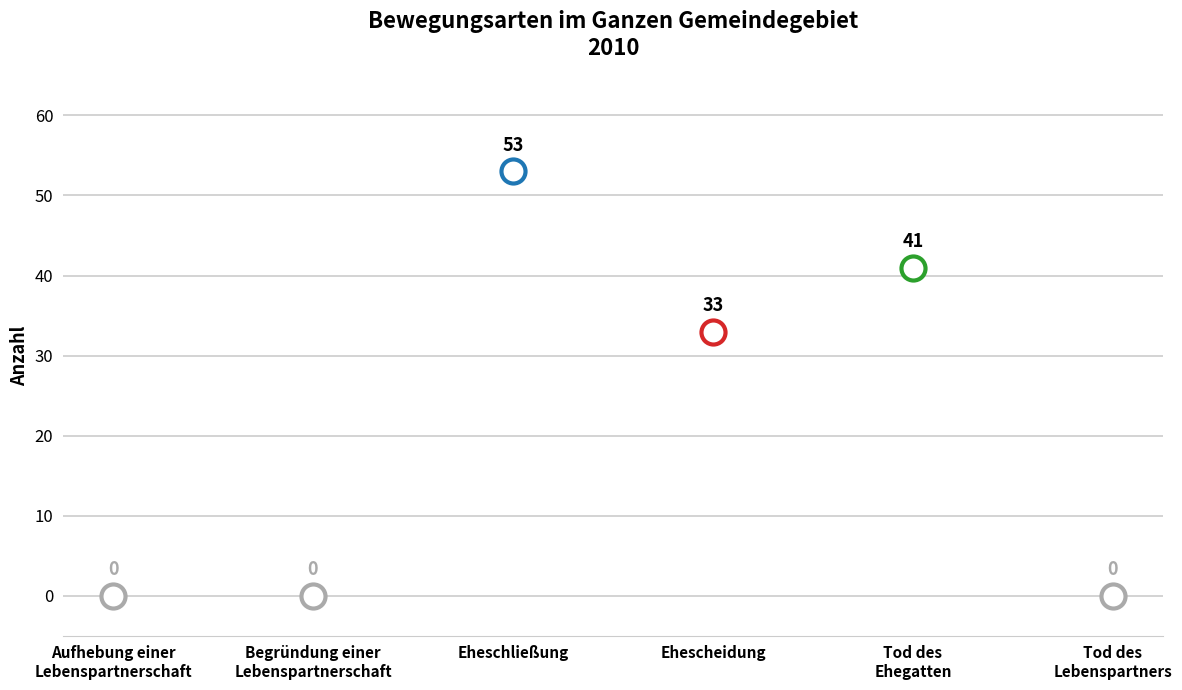

Between Ehescheidung and Tod des
Lebenspartners, which is larger?

Ehescheidung